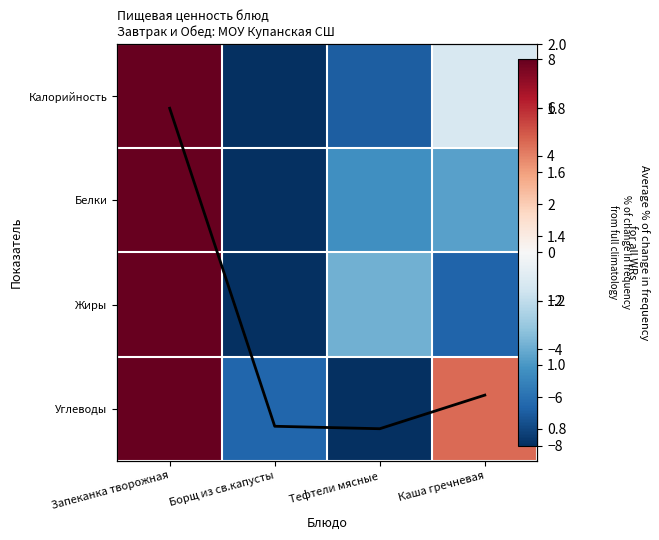

Which has a higher value, Тефтели мясные or Борщ из св.капусты?

Тефтели мясные